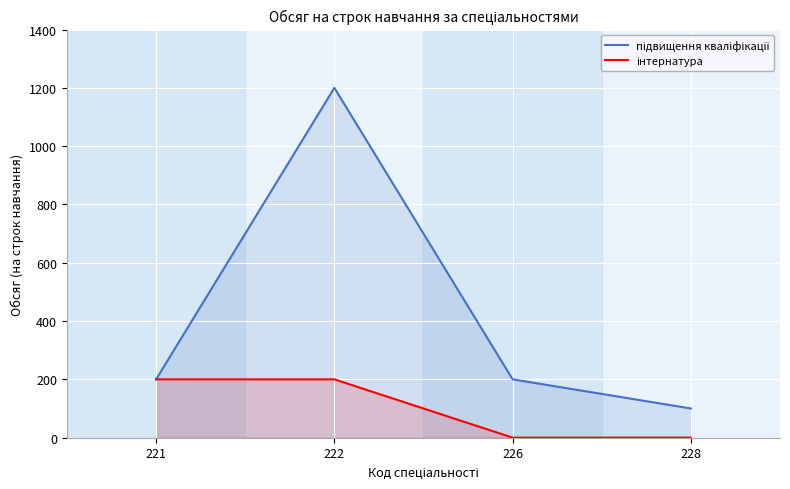

Between 221 and 226, which series saw the biggest shift?

інтернатура